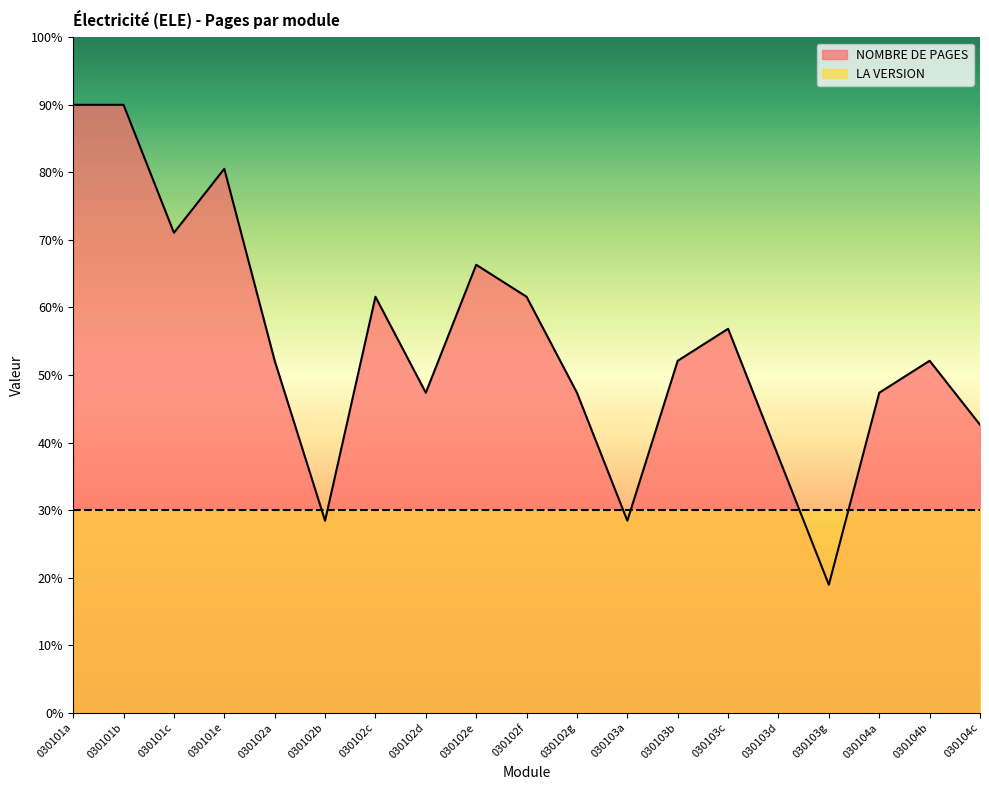

List the labels in order of value, smallest first.

030103g, 030102b, 030103a, 030103d, 030104c, 030102d, 030102g, 030104a, 030102a, 030103b, 030104b, 030103c, 030102c, 030102f, 030102e, 030101c, 030101e, 030101a, 030101b